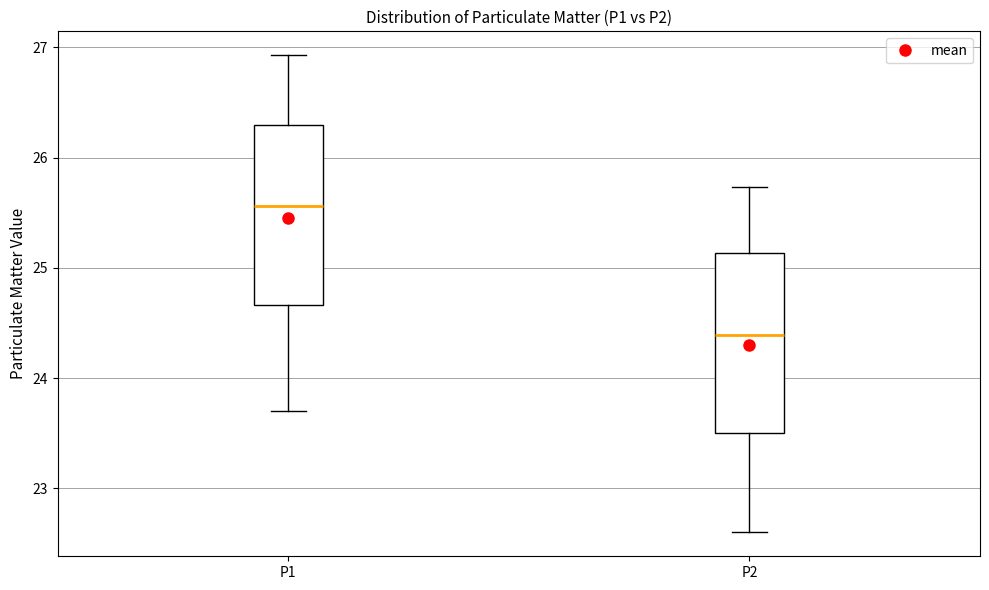

Where is the upper edge of the box for P2 on the y-axis? The values are not printed on the chart, so give them approximately, as read against the axis.

25.1